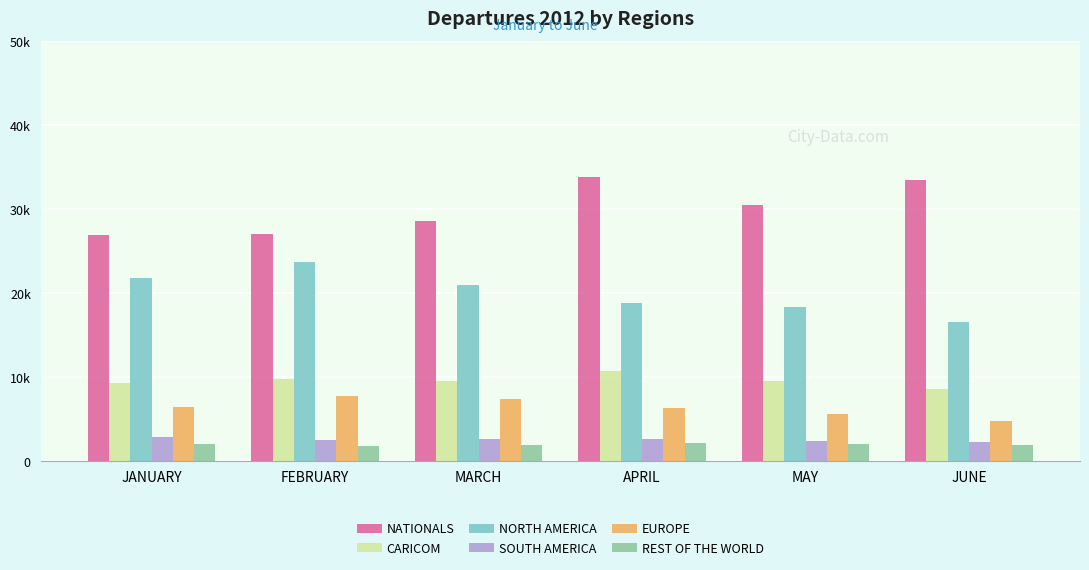

What are all the series names shown in the legend?

NATIONALS, CARICOM, NORTH AMERICA, SOUTH AMERICA, EUROPE, REST OF THE WORLD